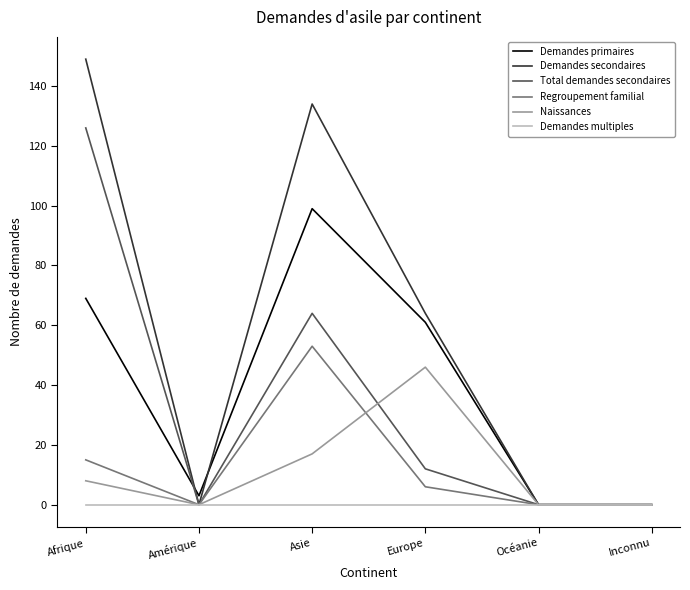

Rank the series at Europe from highest to lowest value.

Demandes secondaires, Demandes primaires, Naissances, Total demandes secondaires, Regroupement familial, Demandes multiples